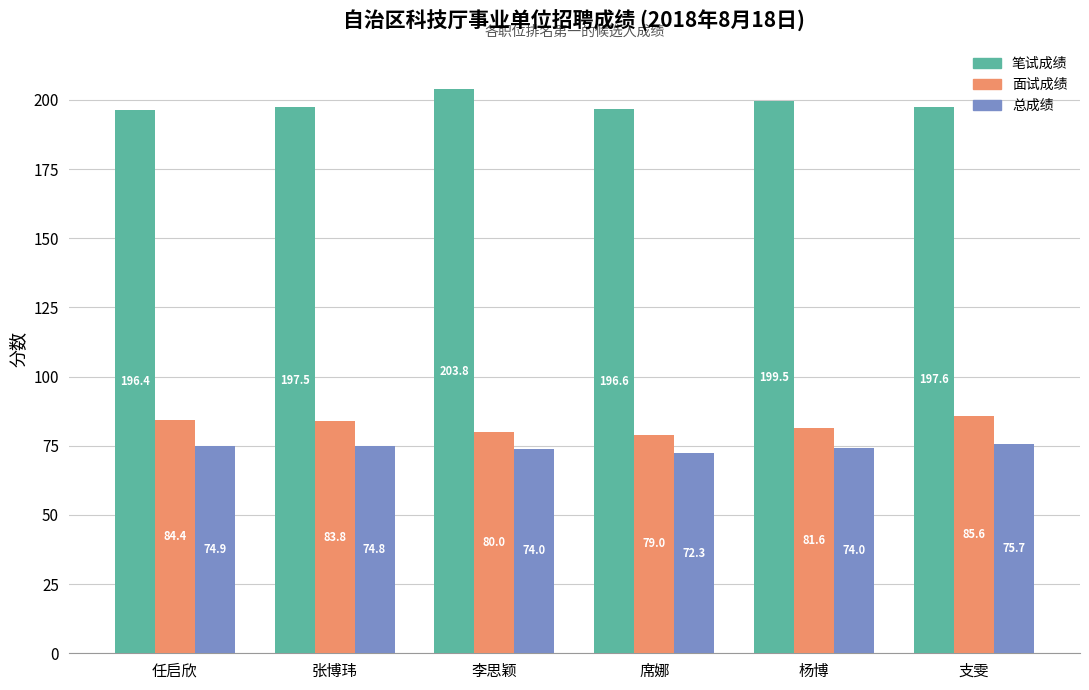

Is it true that 总成绩 equals 75.7 at 支雯?

True